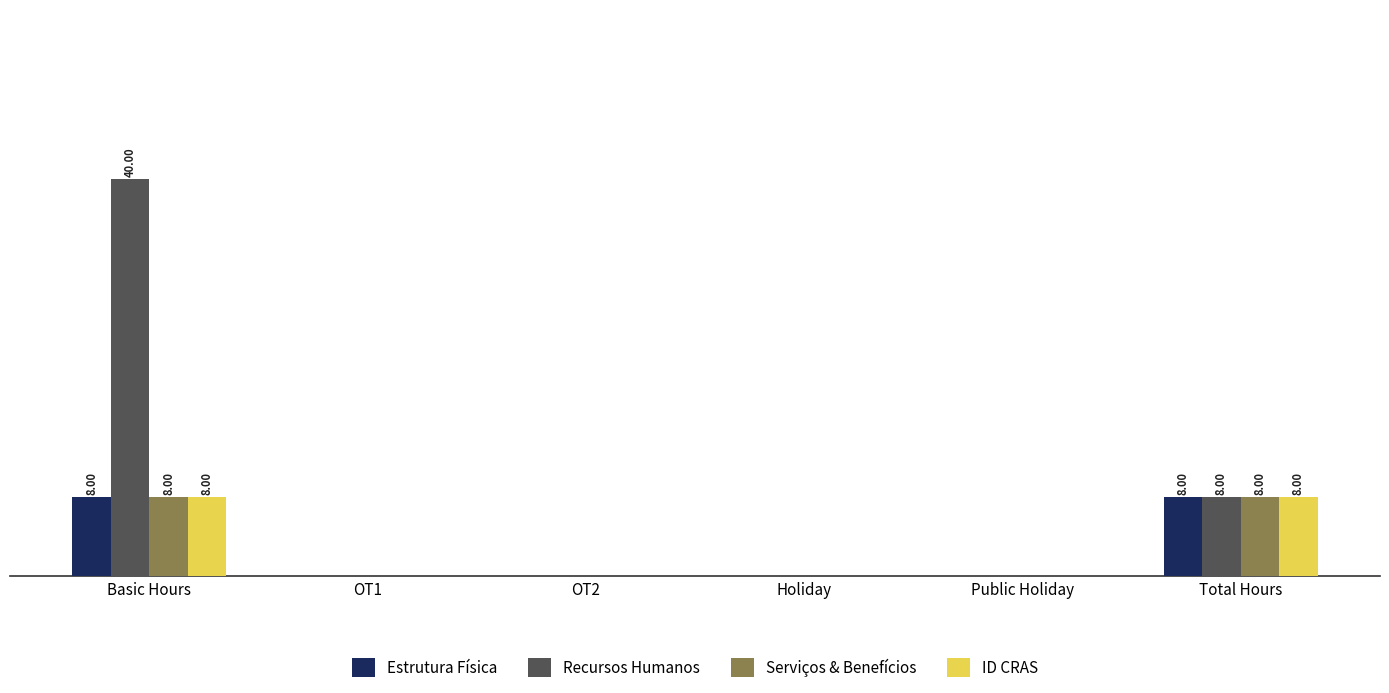

Which category has the lowest value in the ID CRAS series?

OT1